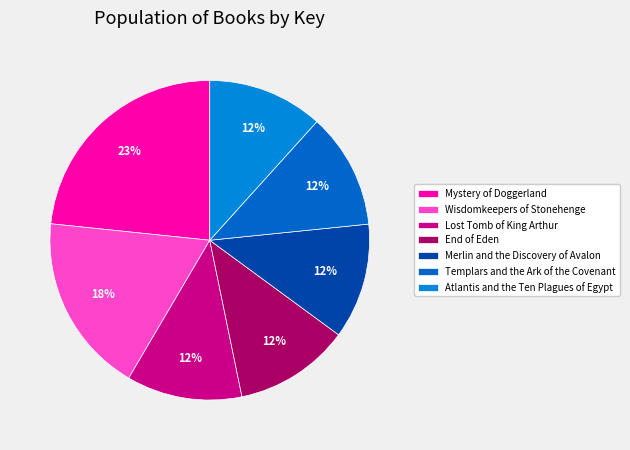

Do Wisdomkeepers of Stonehenge and Lost Tomb of King Arthur together represent more than half of the pie?

No